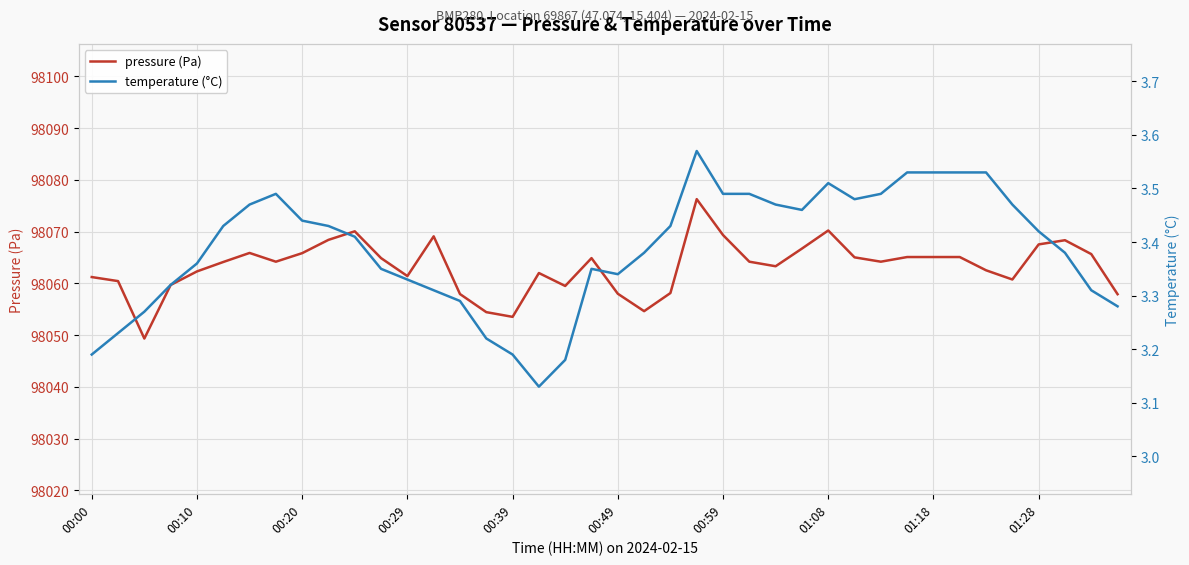

True or false: temperature (°C) has a value of 3.5 at 35.

True